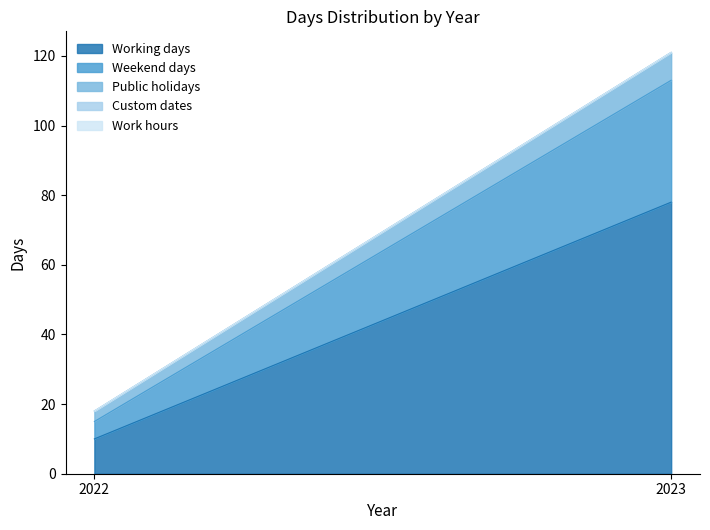

List the labels in order of Custom dates value, smallest first.

2022, 2023